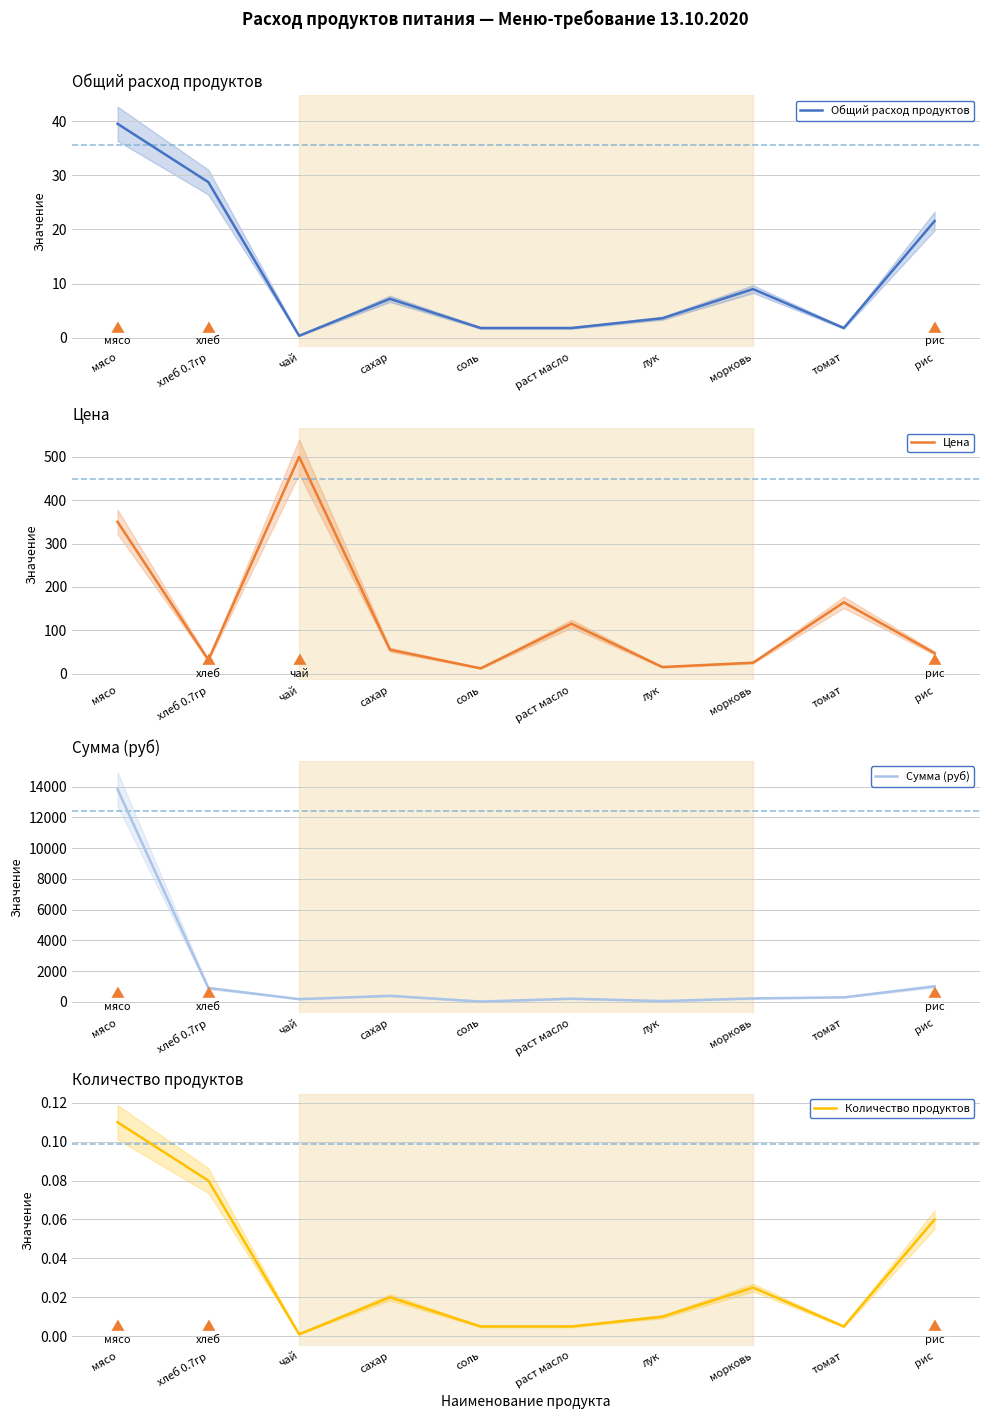

What is the label of the 6th point from the right?

соль